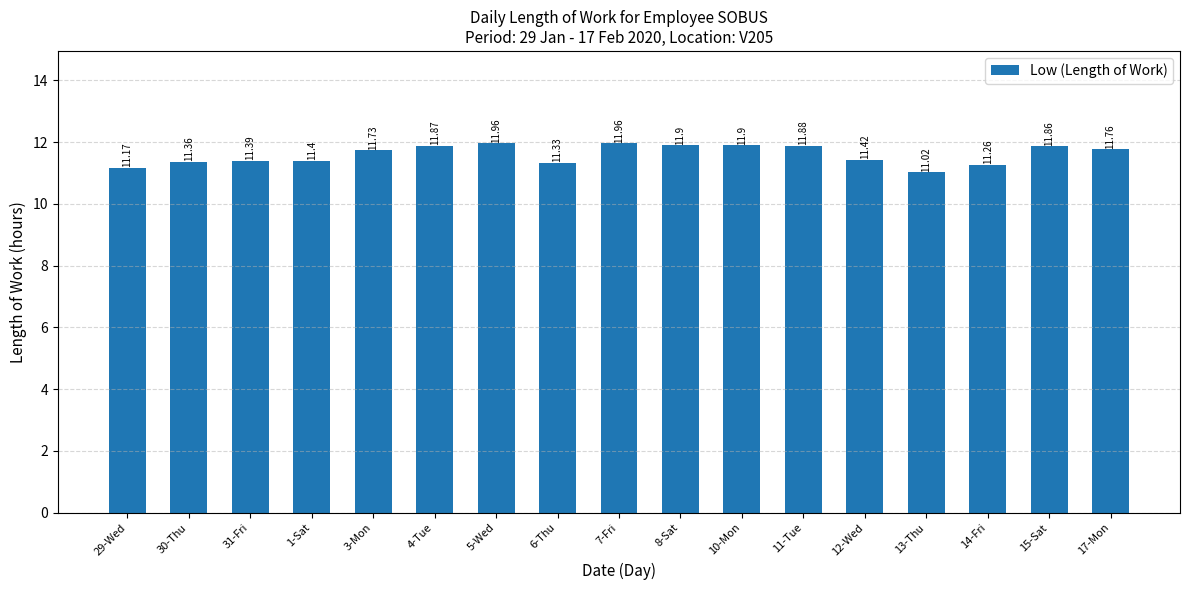

What is the change in value from 5-Wed to 10-Mon?

-0.1